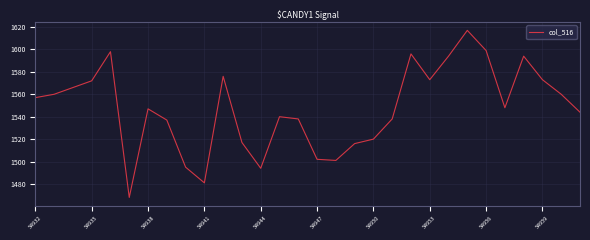

What is the minimum value shown in the chart?

1468